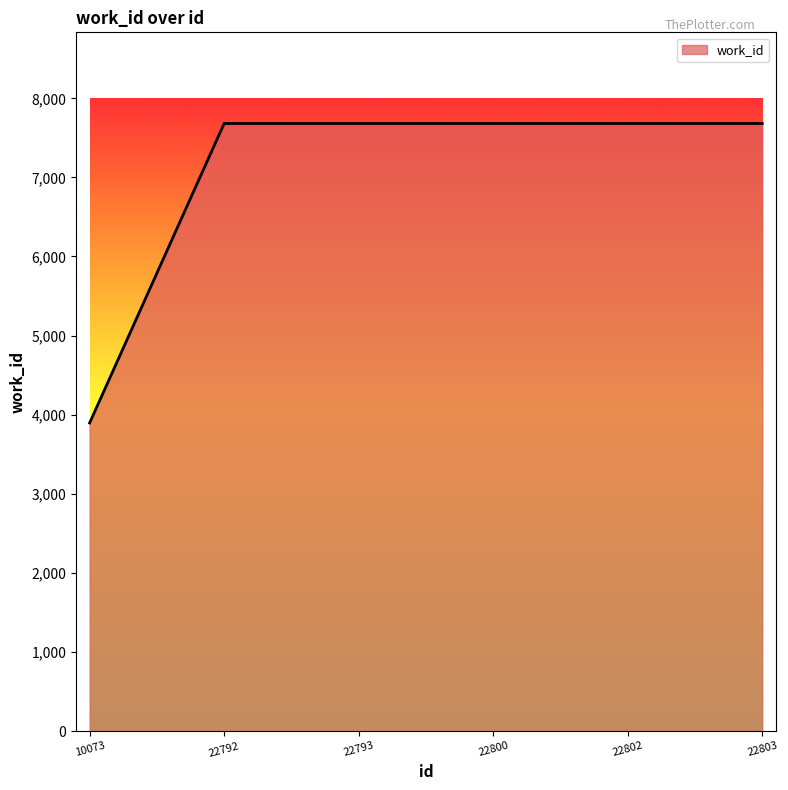

Reading left to right, list all the values displayed in this chart.

10073=3895	22792=7682	22793=7682	22800=7682	22802=7682	22803=7682